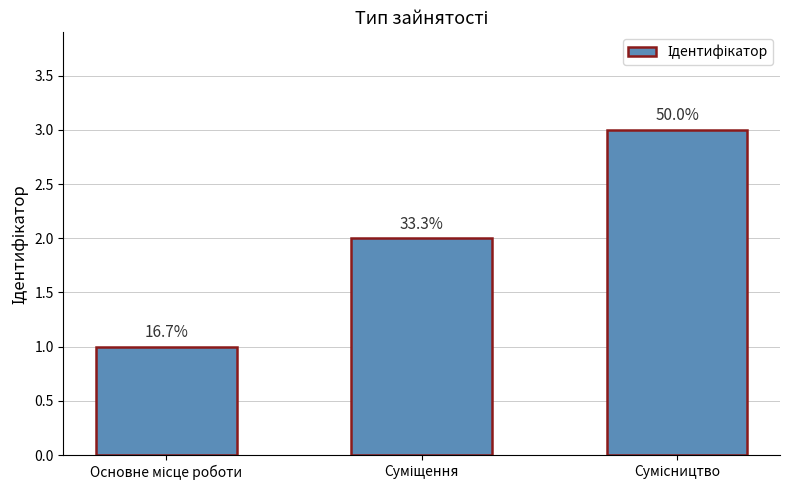

List the labels in order of value, smallest first.

Основне місце роботи, Суміщення, Сумісництво